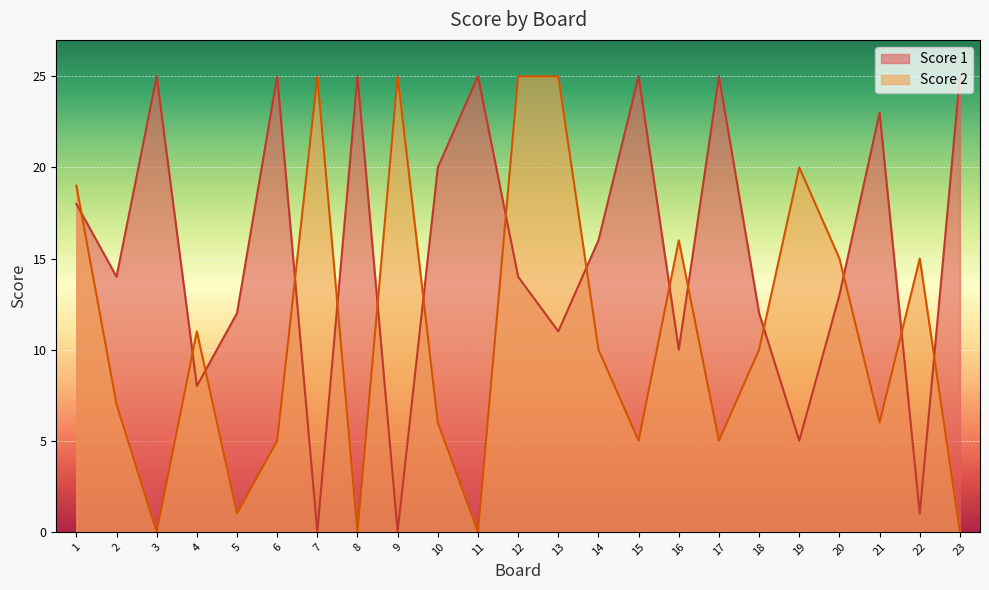

Rank the series by their average value, from lowest to highest.

Score 2, Score 1